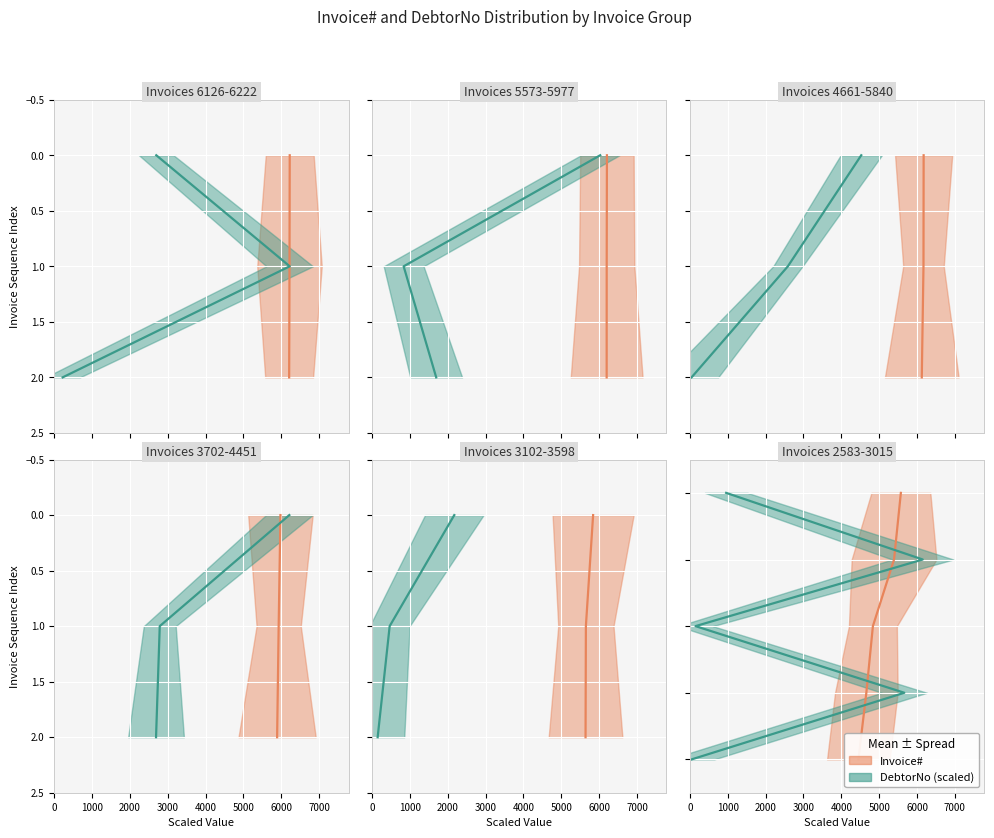

What is the value of the DebtorNo mean point at the 2nd from the left?

1